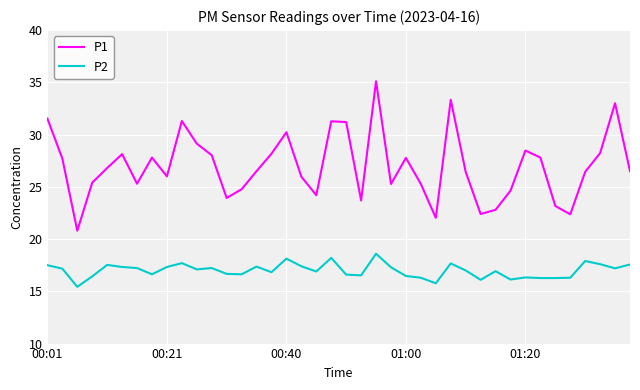

What is the difference between the second highest and minimum values in the P2 series?

2.8